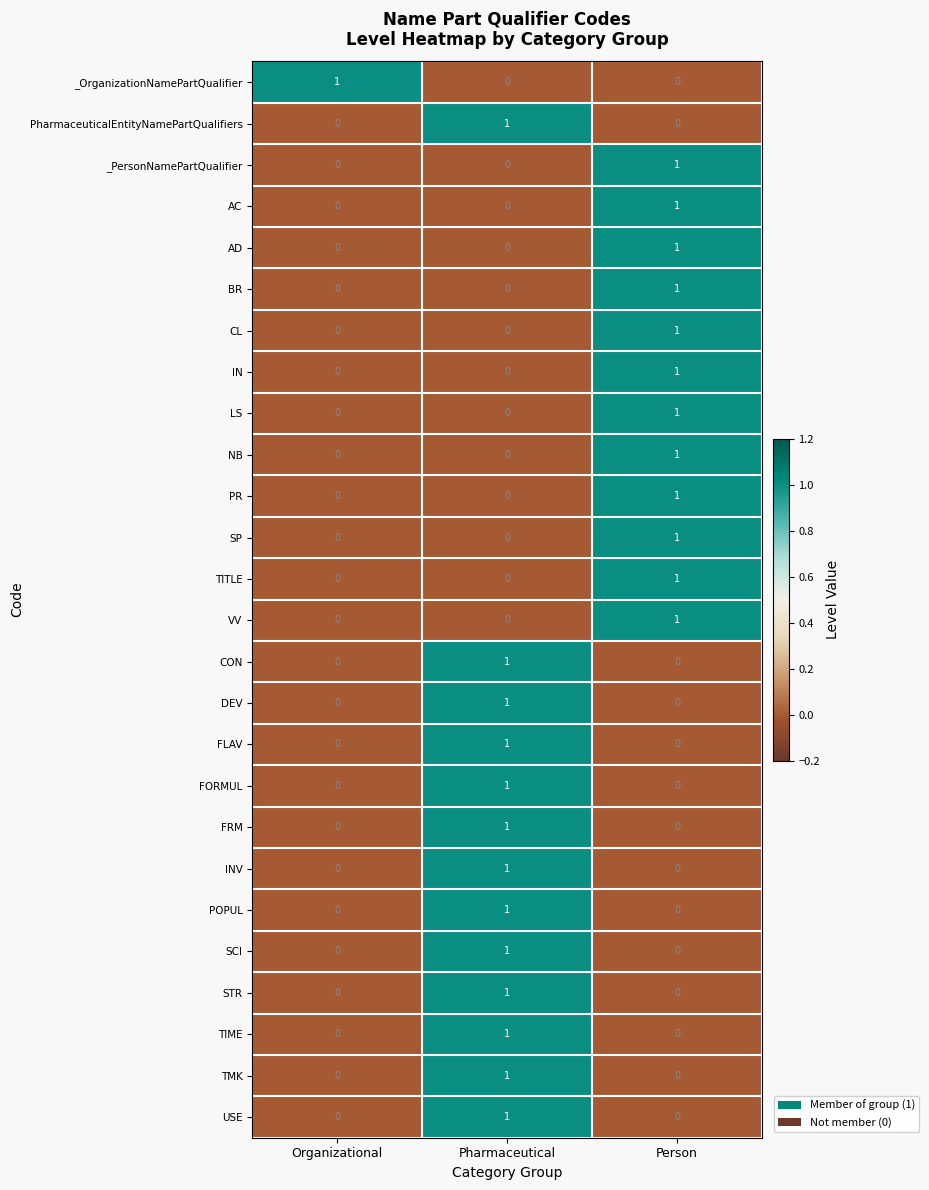

Is the value of POPUL at Organizational greater than the value of STR at Pharmaceutical?

No